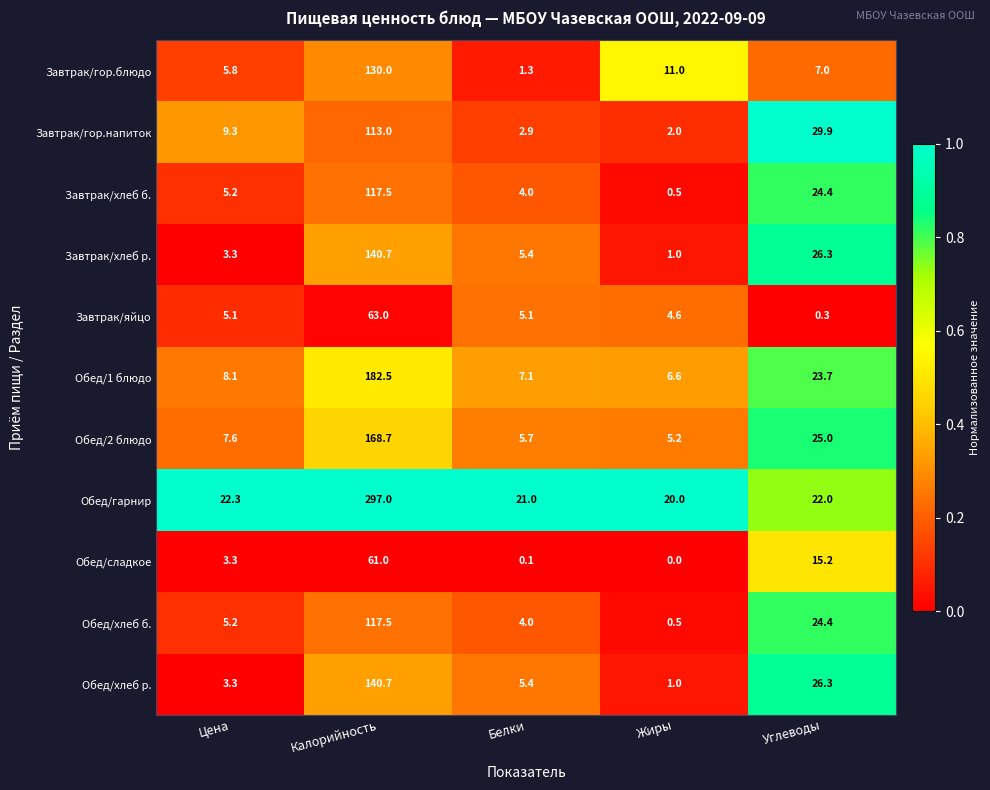

Is it true that Завтрак/хлеб б. equals 5.2 at Цена?

True